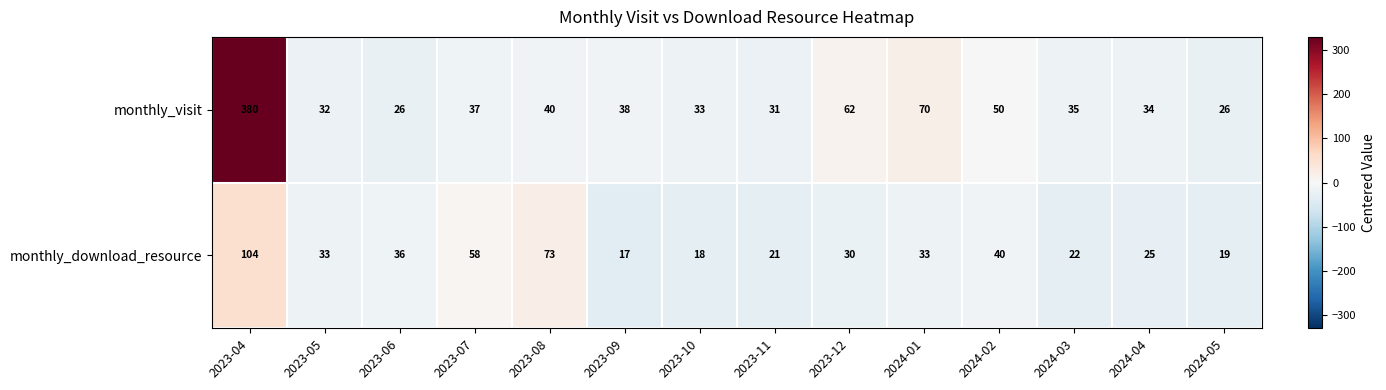

Between 2024-01 and 2024-03, which series saw the biggest shift?

monthly_visit